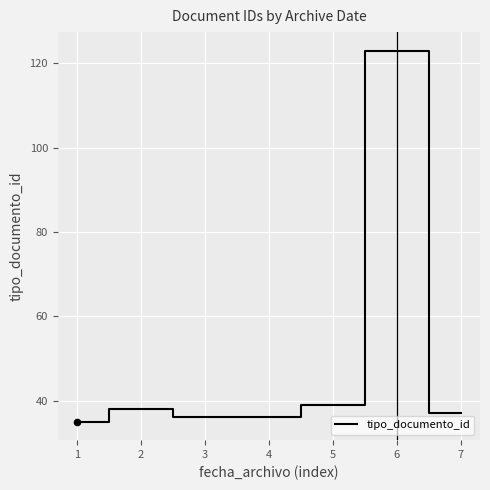

What is the change in value from 6 to 7?

-86